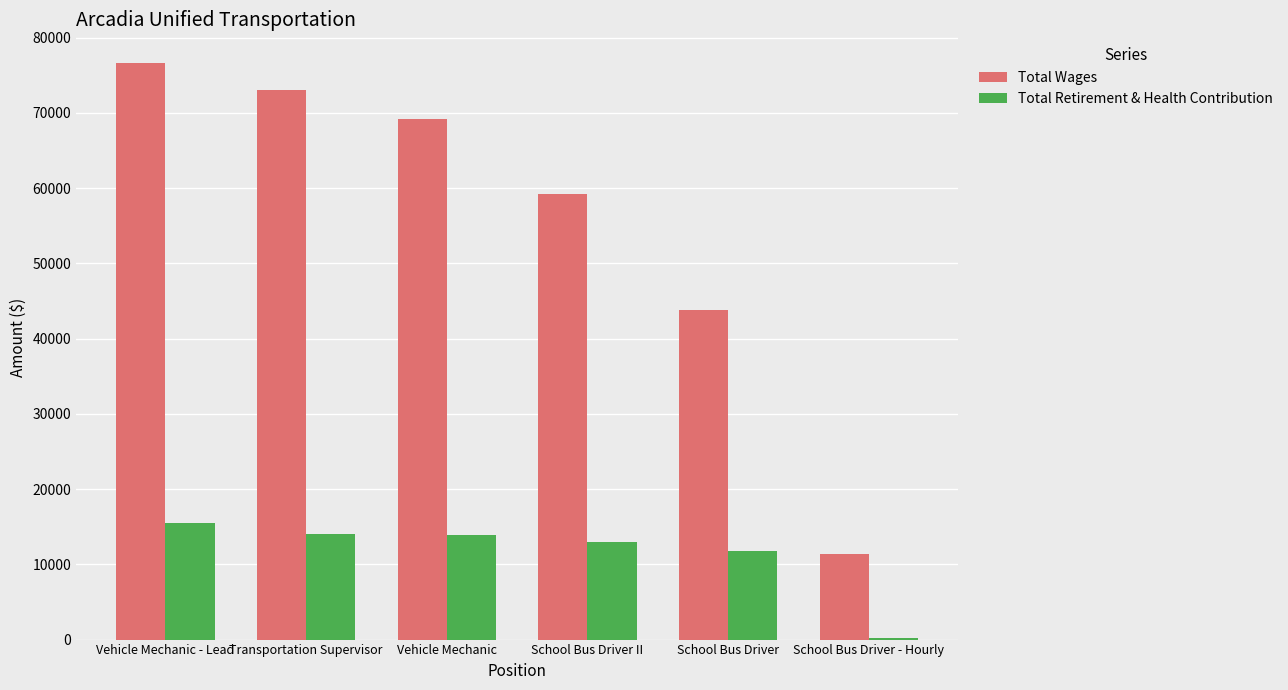

Which series has the largest total across all categories?

Total Wages